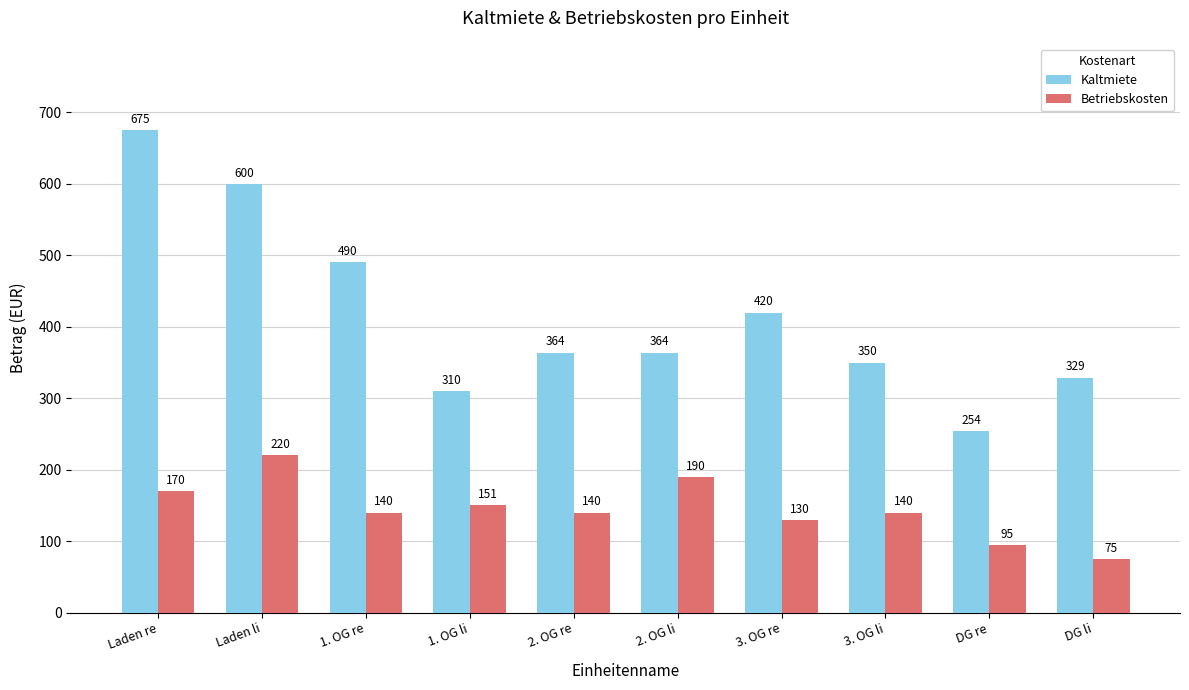

What is the spread (max minus min) of values at 1. OG li?

159.0